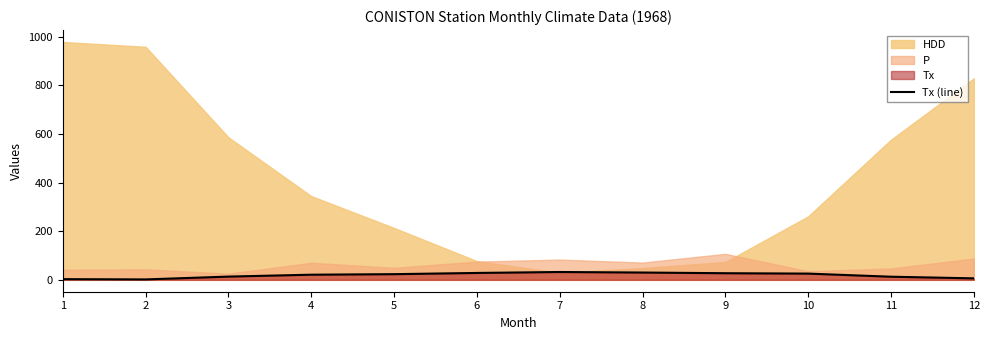

What is the change in value from 7 to 11?

-19.4